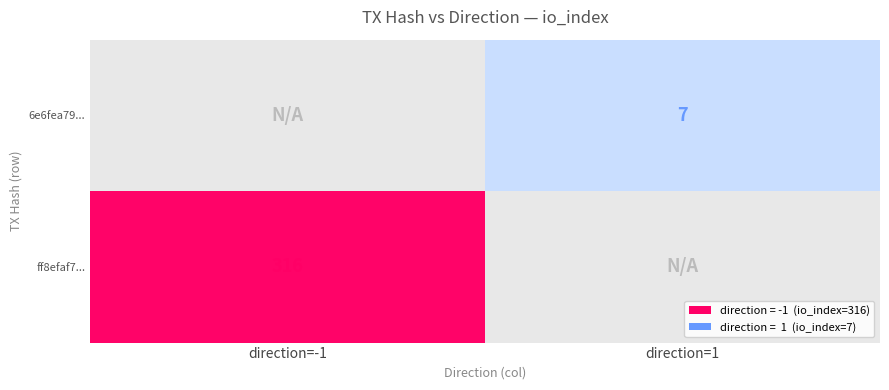

At how many categories does at least one series exceed 251?

1